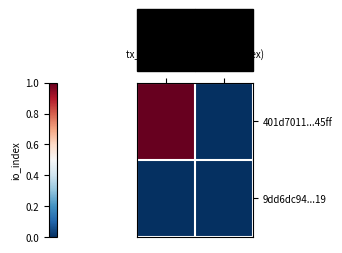

Reading right to left, list all the values displayed in this chart.

401d7011...45ff: 1=0.0	-1=1.0
9dd6dc94...19: 1=0.0	-1=0.0